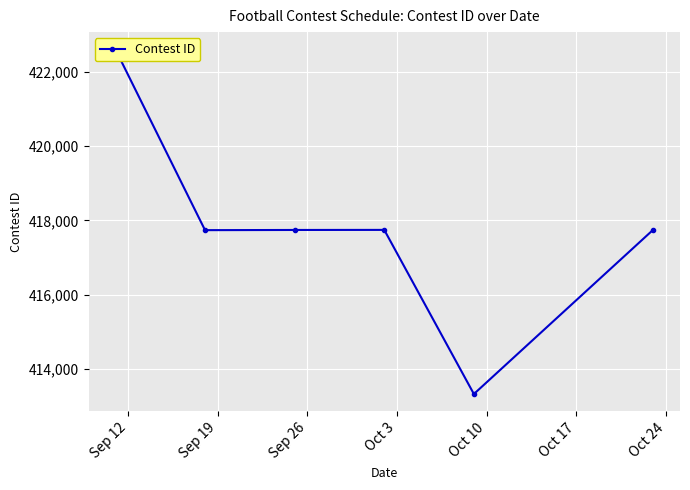

What is the value of the 2nd point from the left?

417739